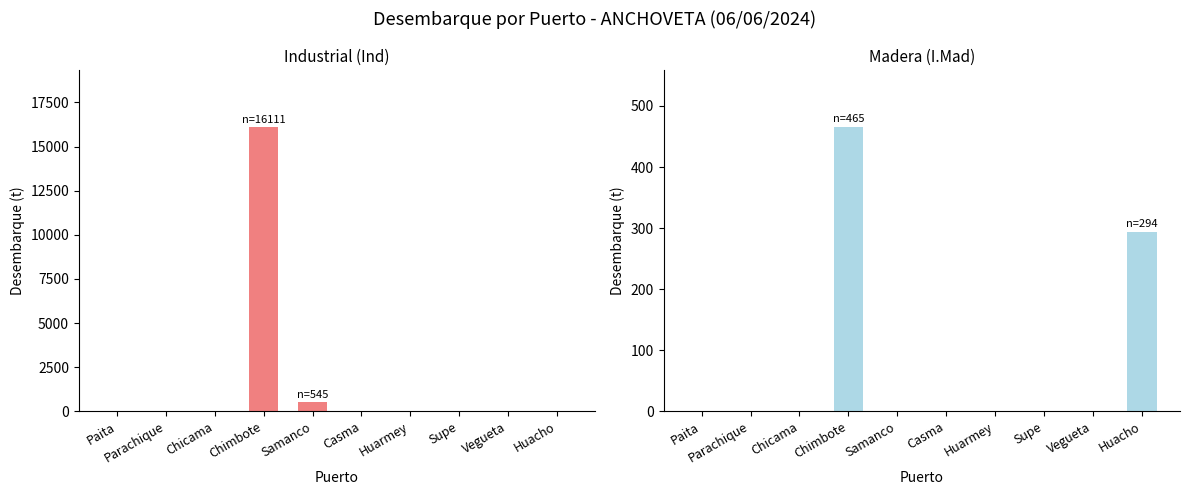

The Ind series shows 5694.9 at Chicama. True or false?

False